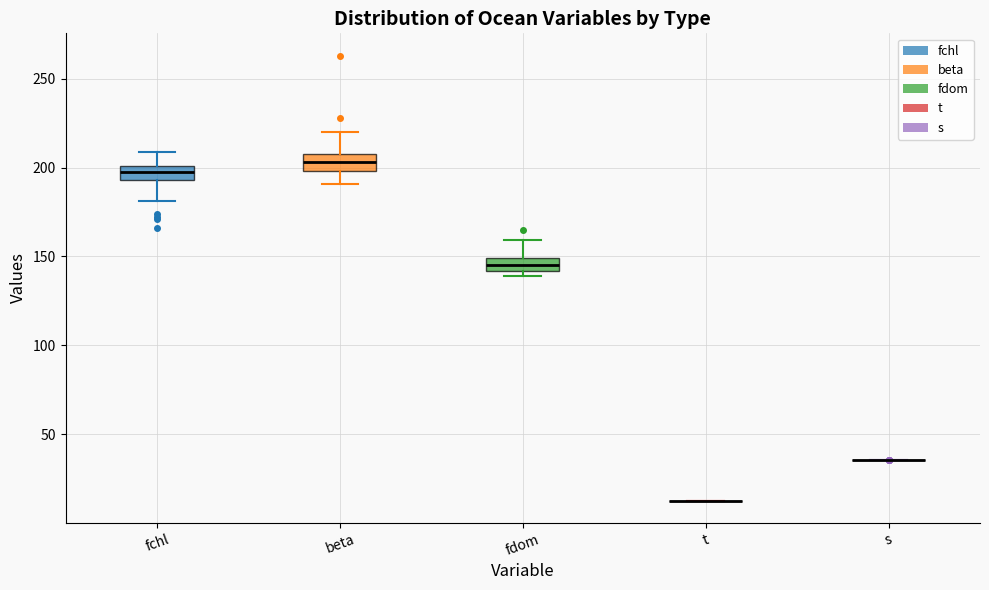

Where is the lower edge of the box for fdom on the y-axis? The values are not printed on the chart, so give them approximately, as read against the axis.

140